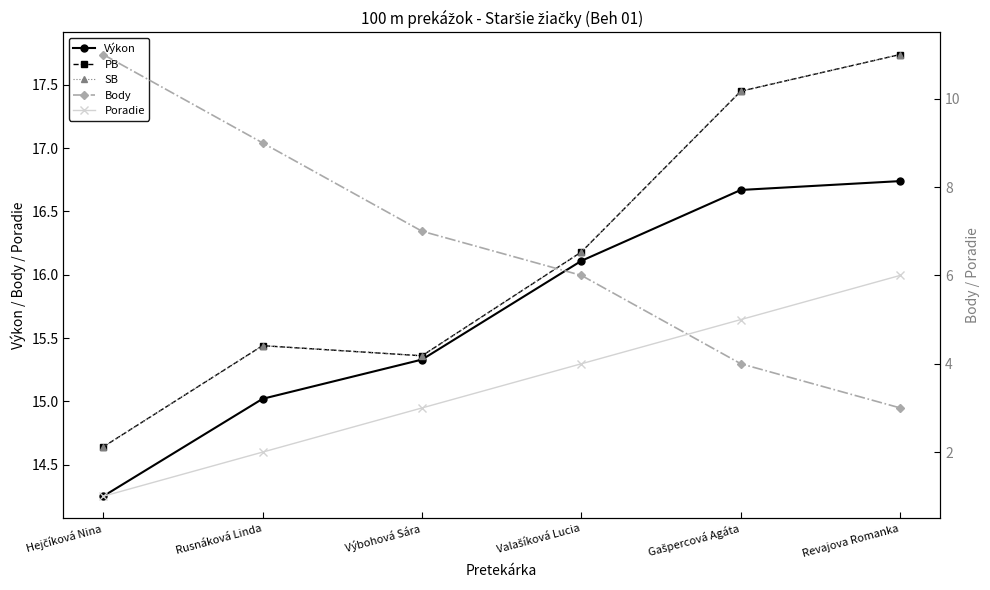

Which category has the lowest value in the Poradie series?

Hejčíková Nina